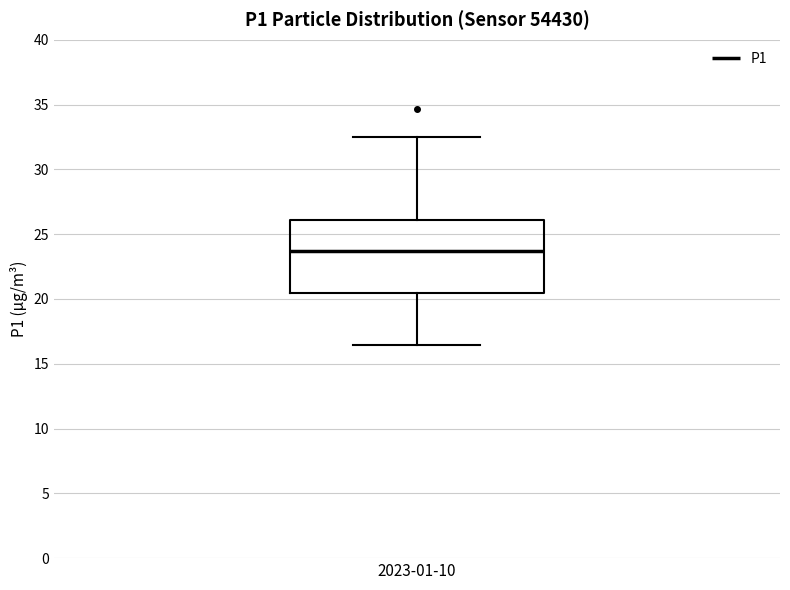

Read this box plot against the y-axis: the position of the median line, the range covered by the box, and the ends of both whiskers. The values are not printed on the chart, so give them approximately, as read against the axis.

median 23.5, box 20.5 to 26.0, whiskers 16.5 to 32.5